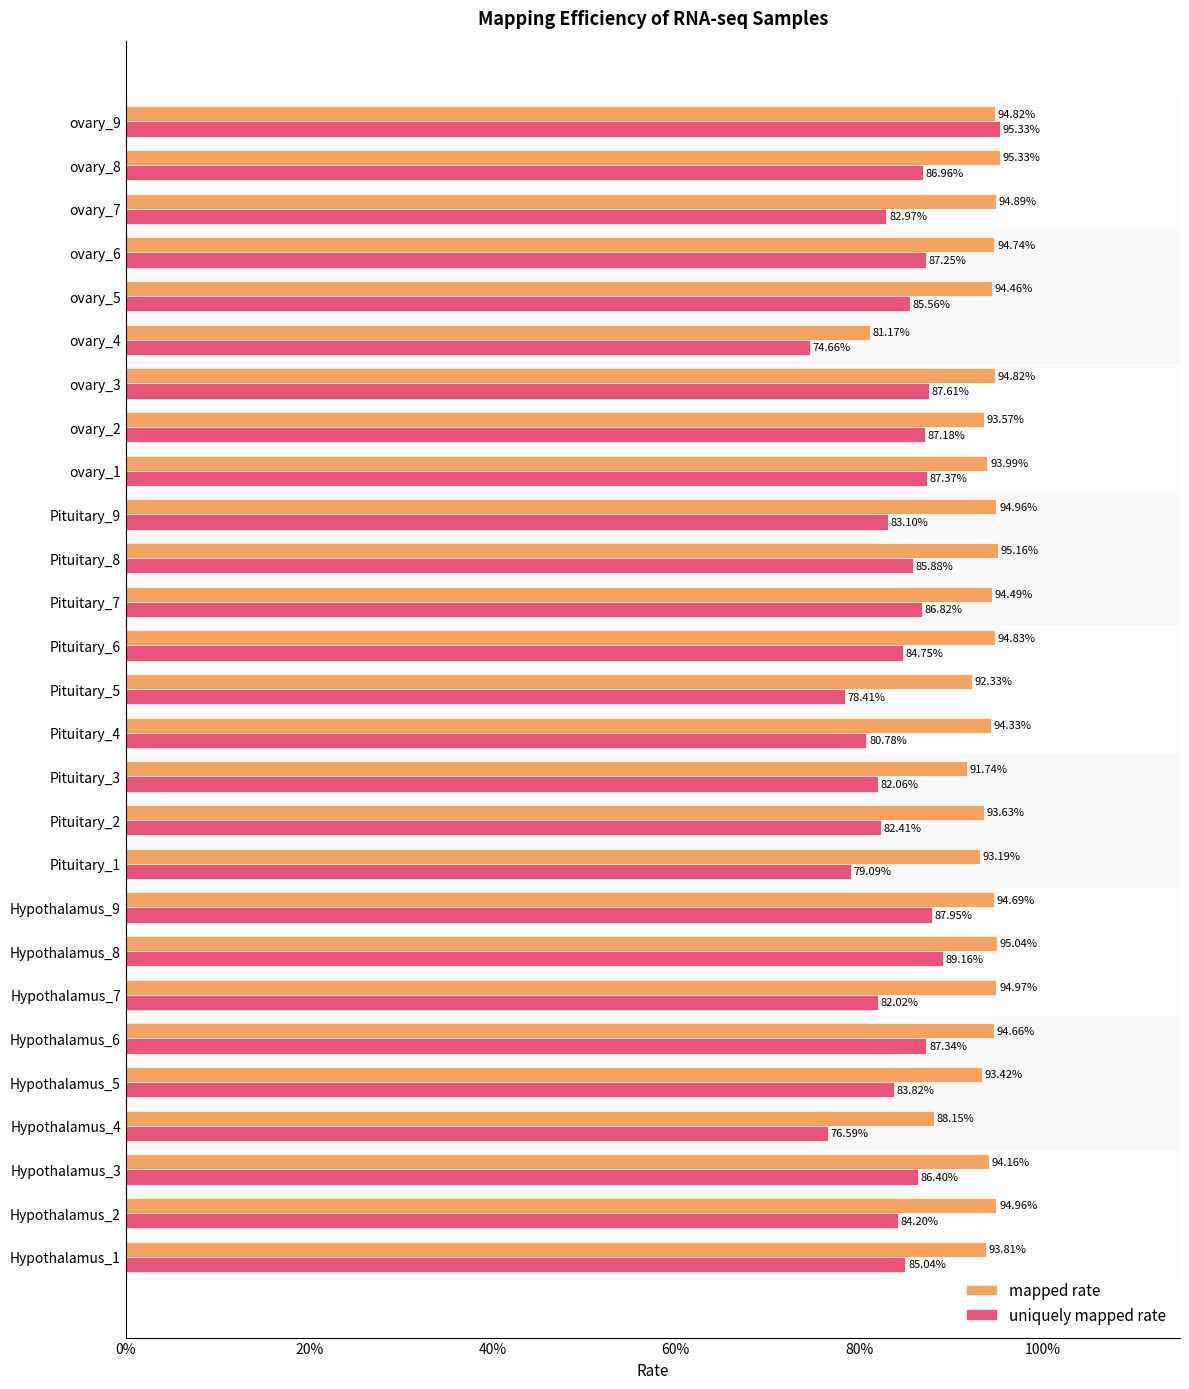

List the series in order of their overall mean, highest first.

mapped rate, uniquely mapped rate